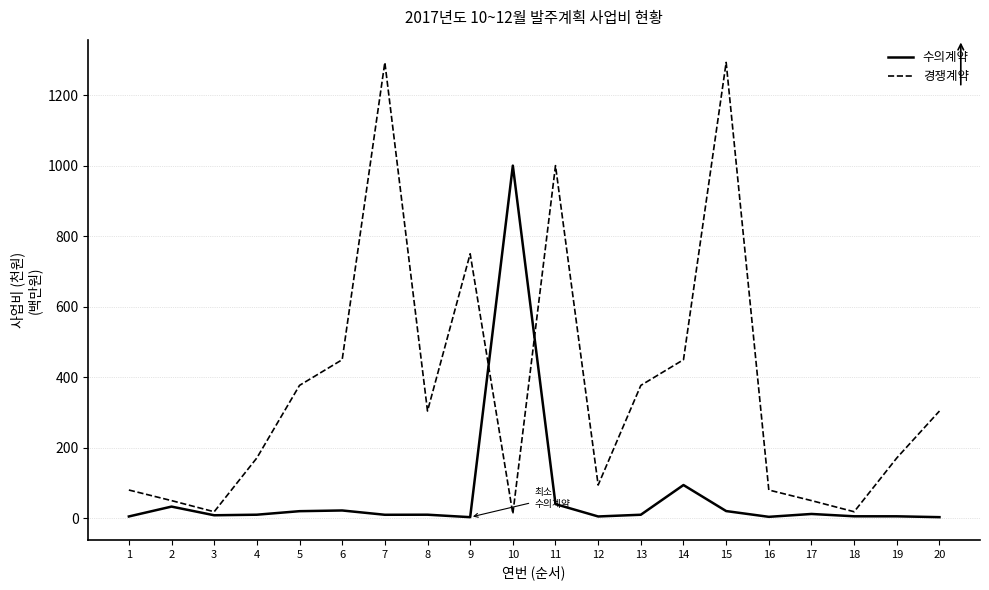

What is the average value of the 수의계약 series?

66.0